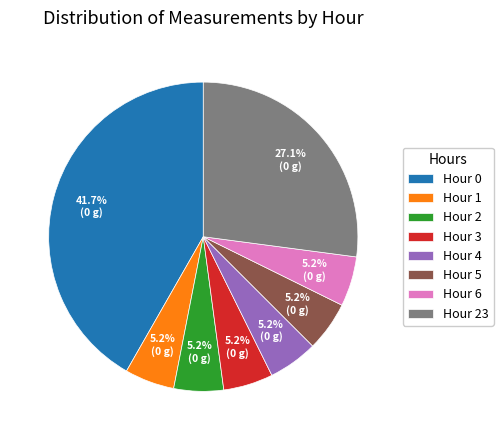

Approximately how many times larger is the value at Hour 23 compared to Hour 3?

5.2